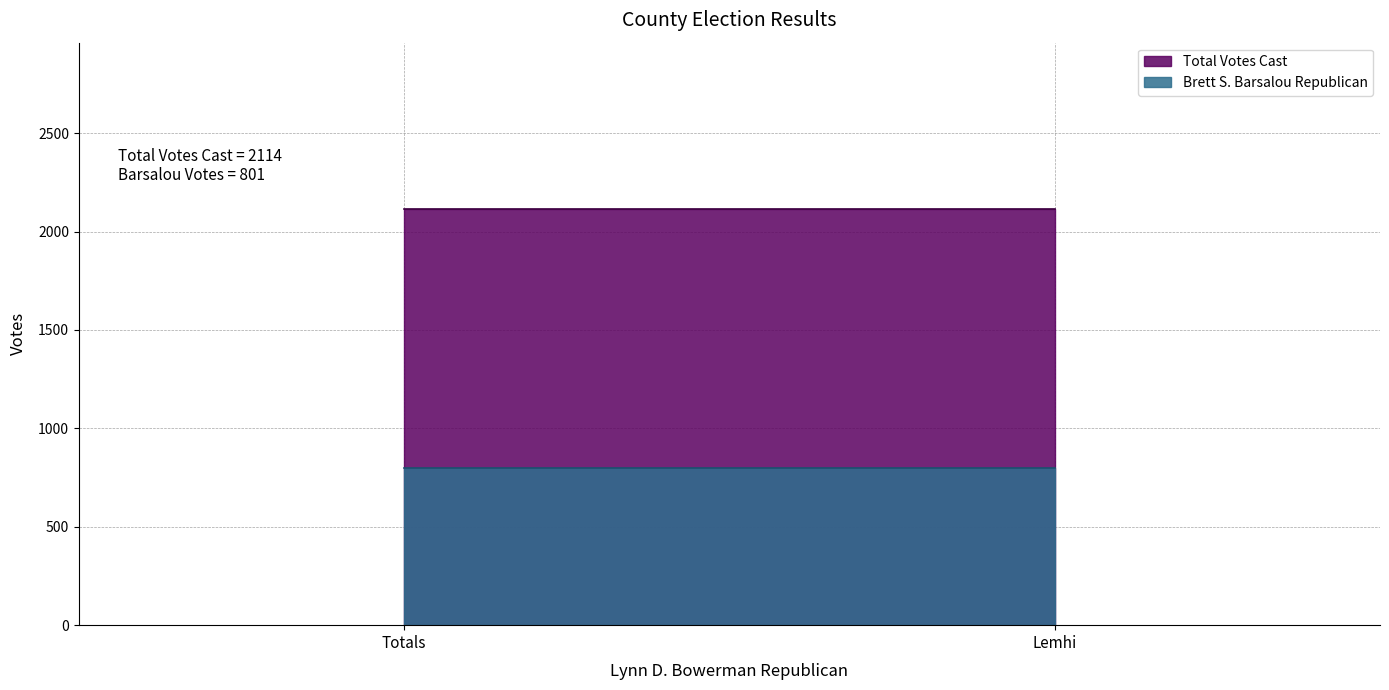

Rank the series by their average value, from highest to lowest.

Total Votes Cast, Brett S. Barsalou Republican